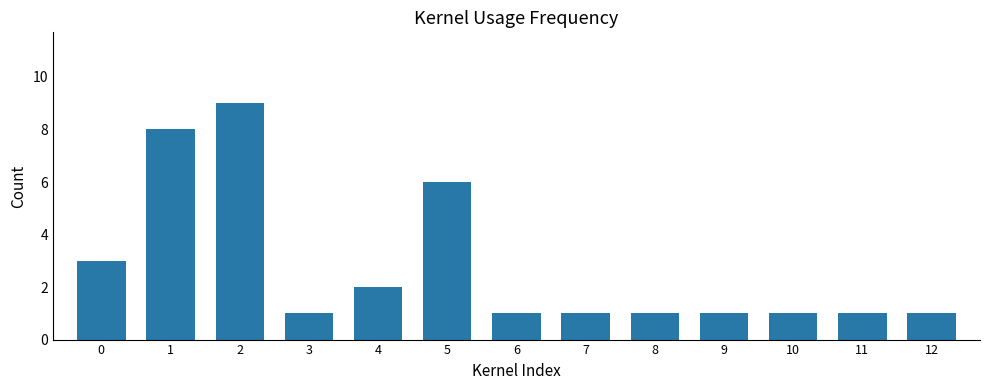

What is the sum of all values?

36